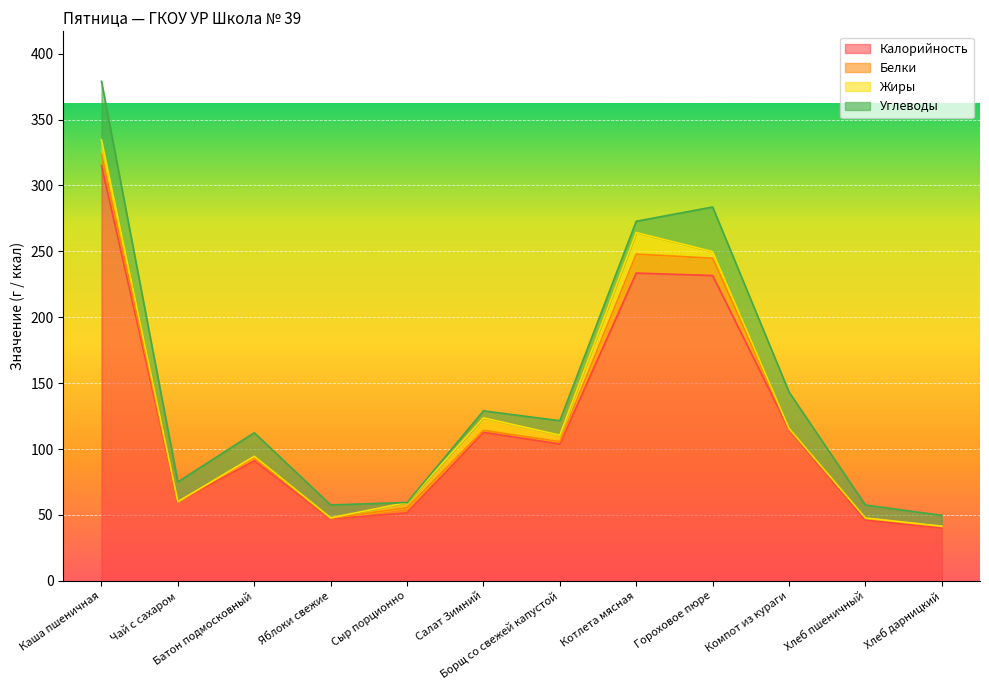

What is the difference between the Углеводы values at Батон подмосковный and Хлеб пшеничный?

8.1